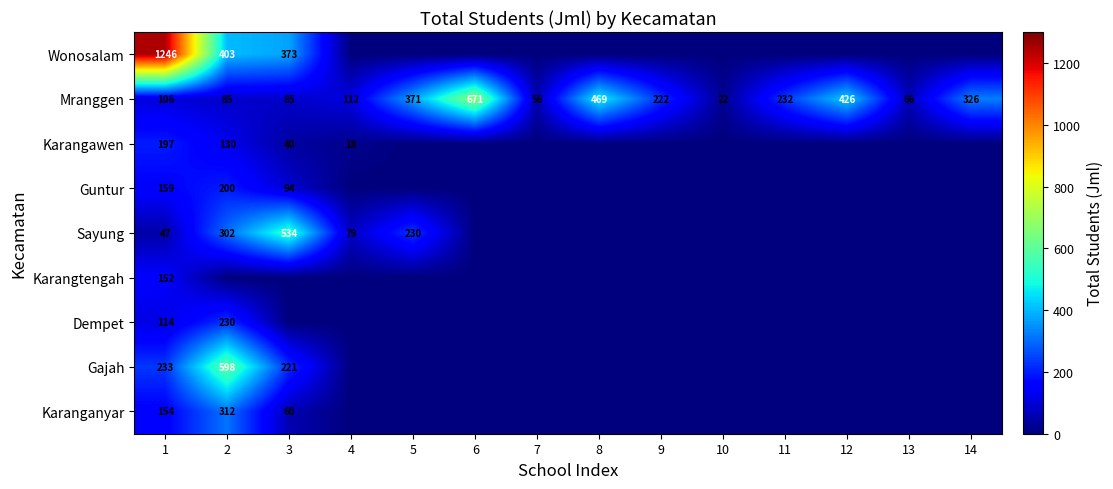

Is it true that Karangawen equals 130 at 2?

True